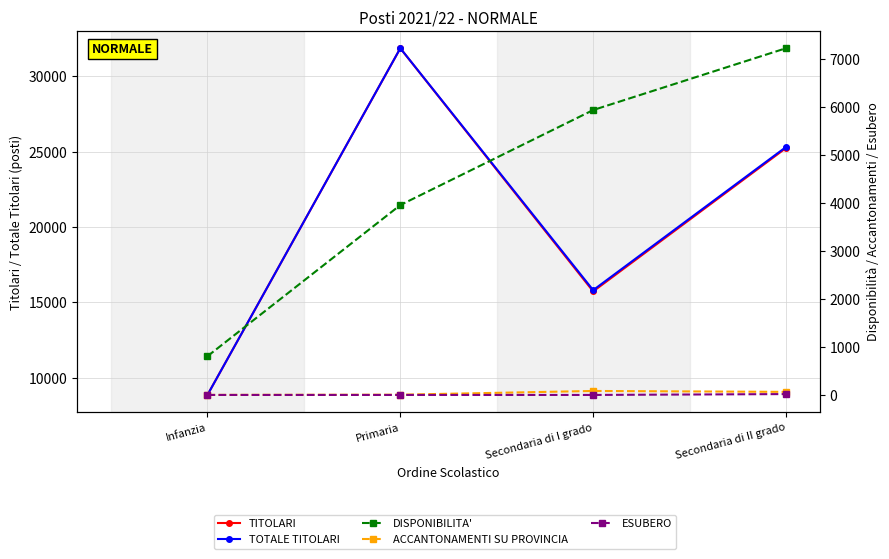

How many values in the DISPONIBILITA' series are below 5945?

2